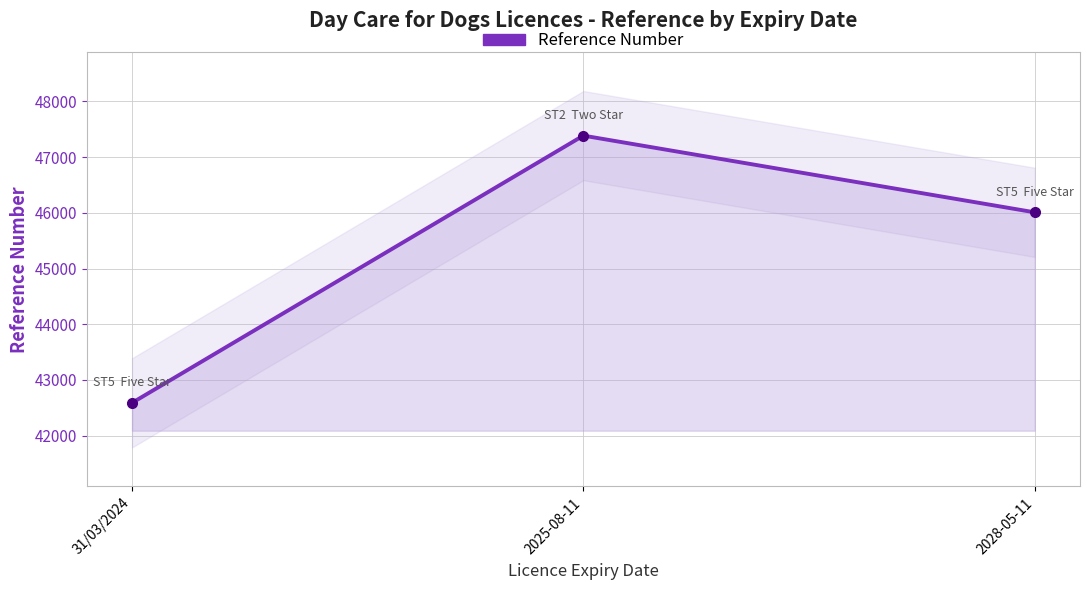

What is the ratio of the value at 2028-05-11 to the value at 31/03/2024?

1.1